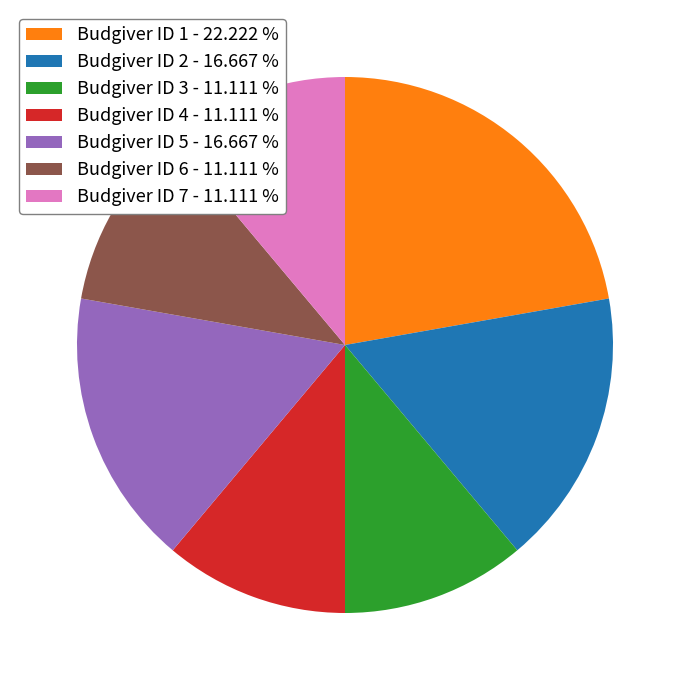

Is Budgiver ID 5 - 16.667 % the majority of the pie?

No